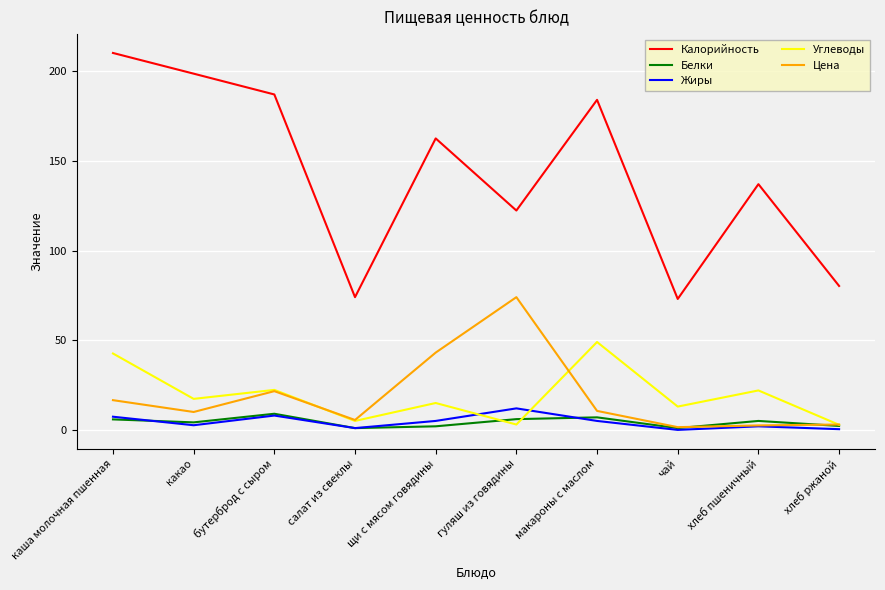

What is the total value across all series at хлеб пшеничный?

168.5